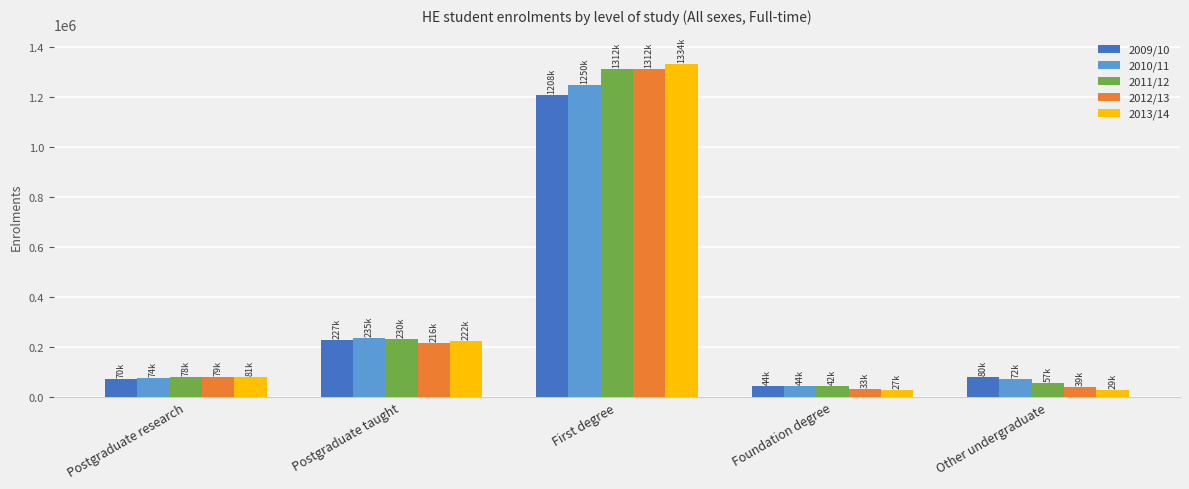

Which series has the largest range (max minus min)?

2013/14